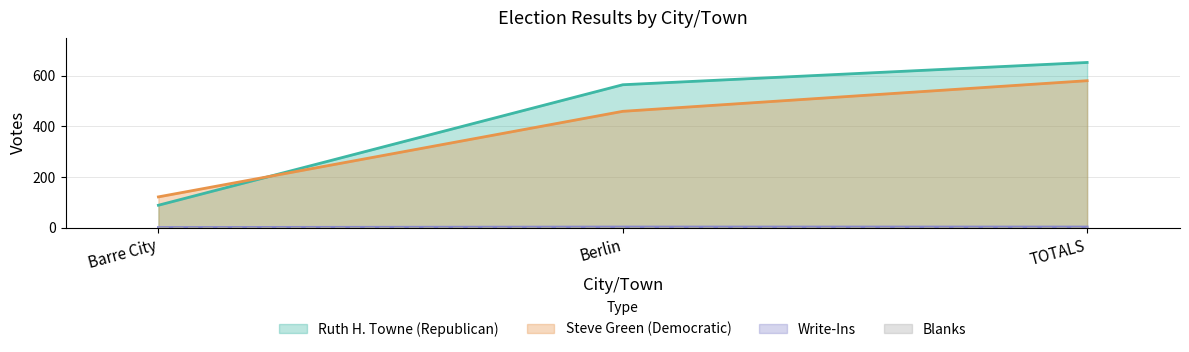

What position from the left is TOTALS?

3